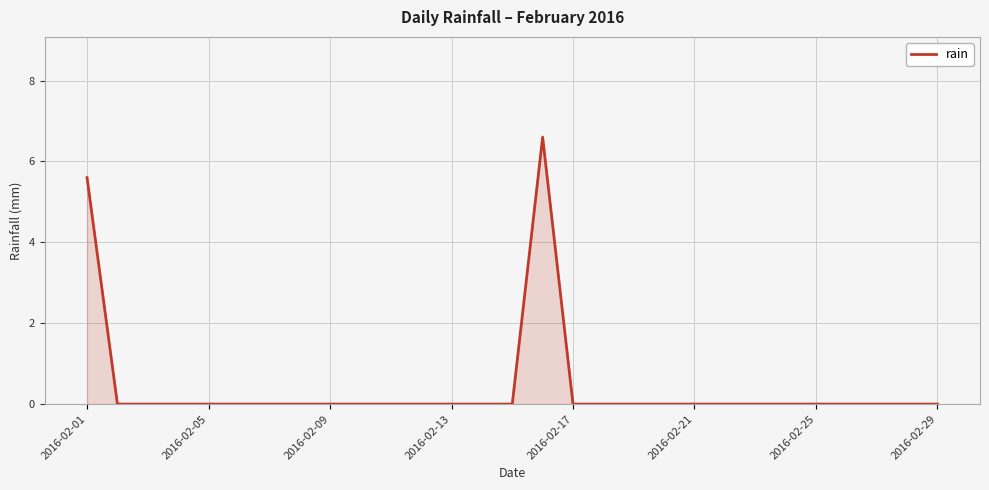

What is the difference between the maximum and minimum values?

6.6